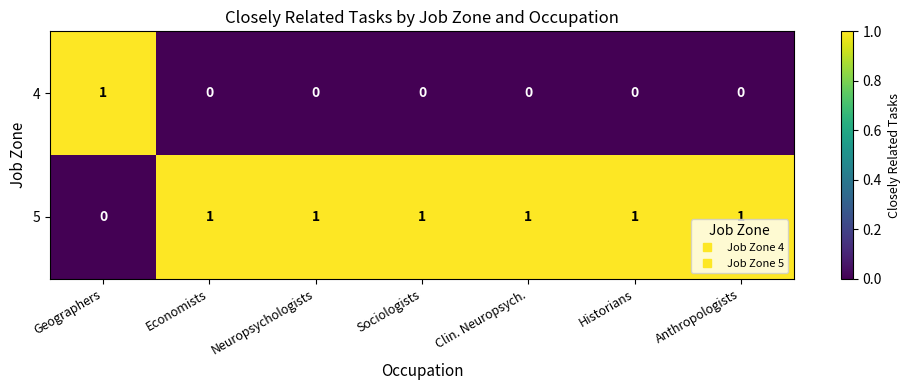

The 5 series shows 0 at Sociologists. True or false?

False